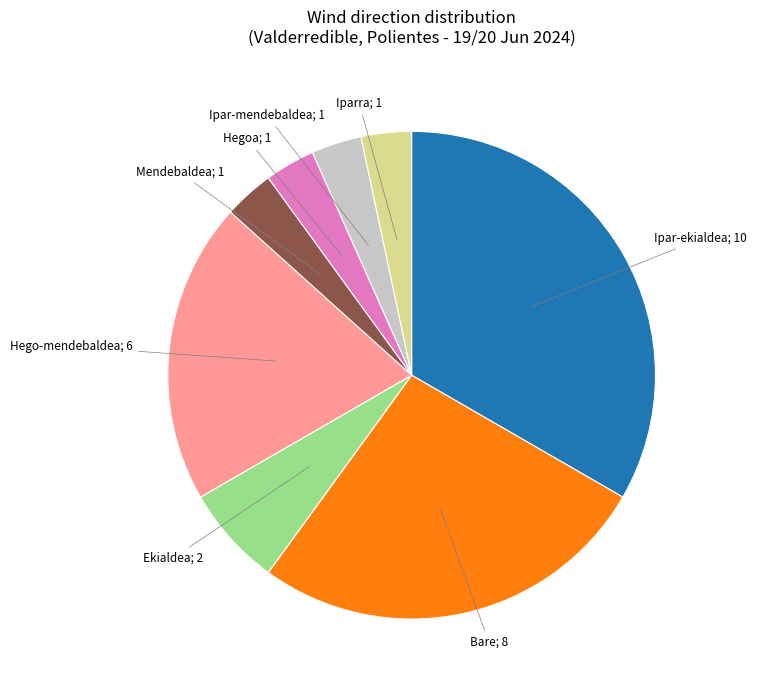

How many segments does this pie chart have?

8